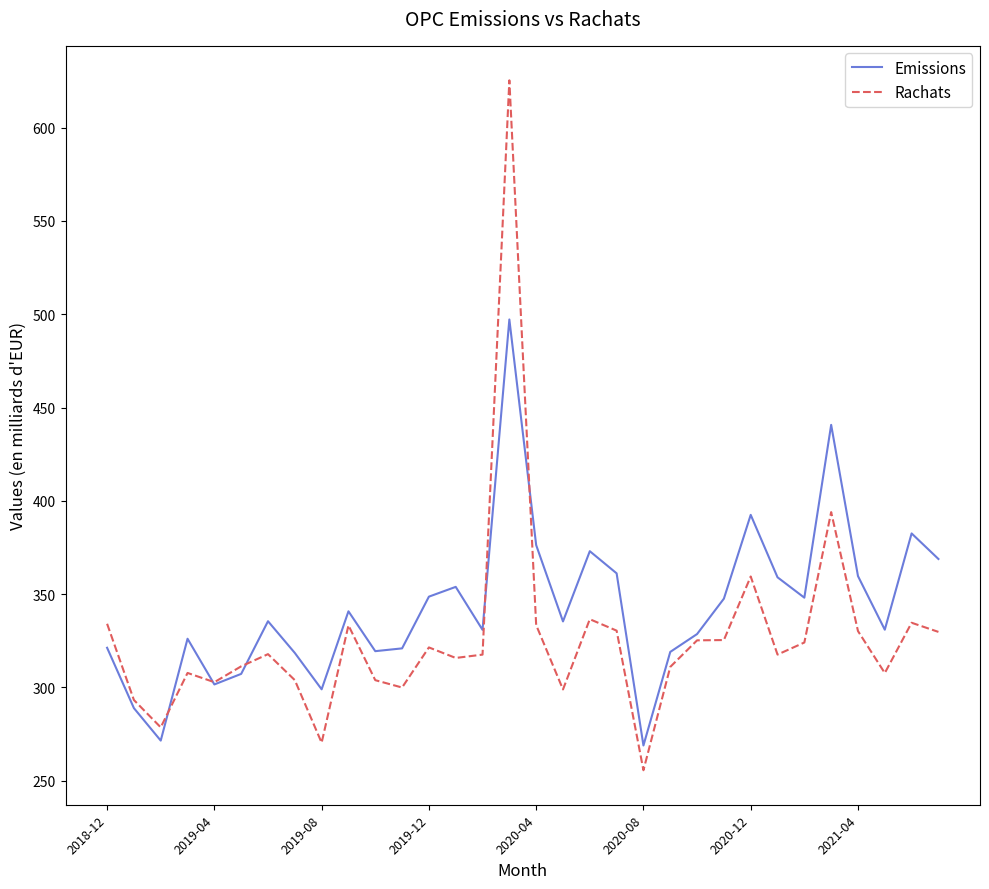

At how many categories does at least one series exceed 547?

1